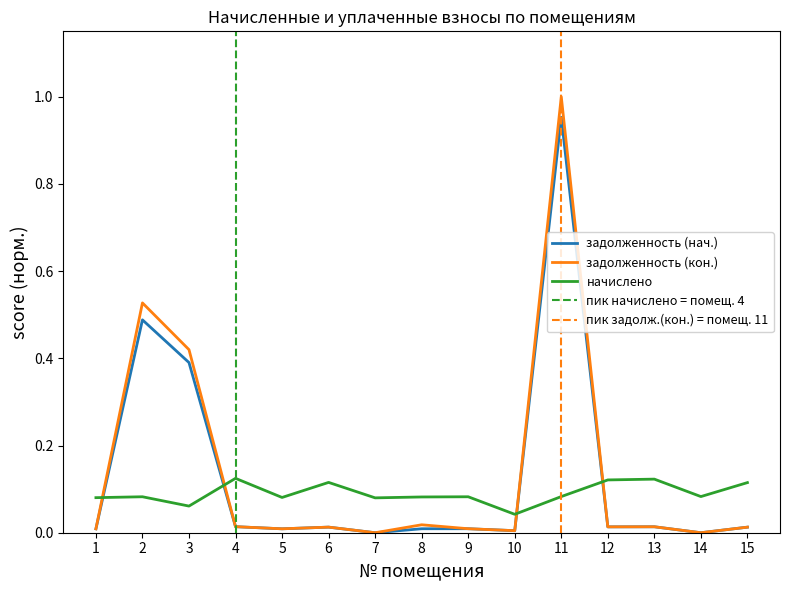

Reading left to right, transcribe all the data shown in this chart.

задолженность (нач.): 1=0.0	2=0.5	3=0.4	4=0.0	5=0.0	6=0.0	7=0.0	8=0.0	9=0.0	10=0.0	11=1.0	12=0.0	13=0.0	14=0.0	15=0.0
задолженность (кон.): 1=0.0	2=0.5	3=0.4	4=0.0	5=0.0	6=0.0	7=0.0	8=0.0	9=0.0	10=0.0	11=1.0	12=0.0	13=0.0	14=0.0	15=0.0
начислено: 1=0.1	2=0.1	3=0.1	4=0.1	5=0.1	6=0.1	7=0.1	8=0.1	9=0.1	10=0.0	11=0.1	12=0.1	13=0.1	14=0.1	15=0.1